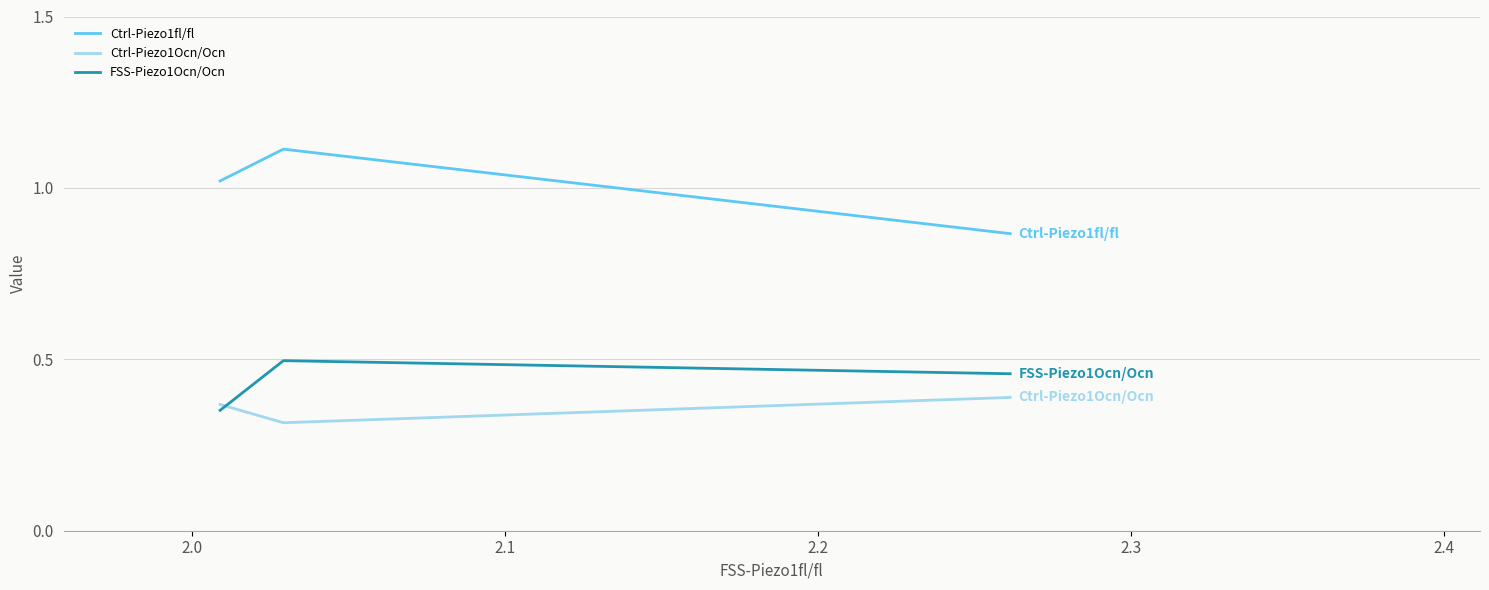

Which series has the largest total across all categories?

Ctrl-Piezo1fl/fl